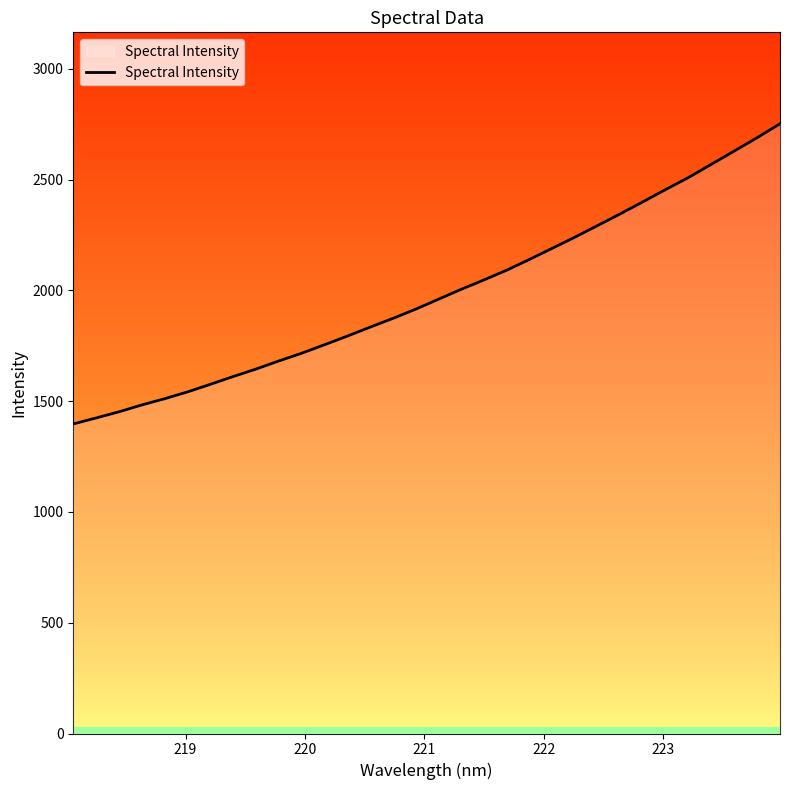

Does the chart display data point markers on the line(s)?

No